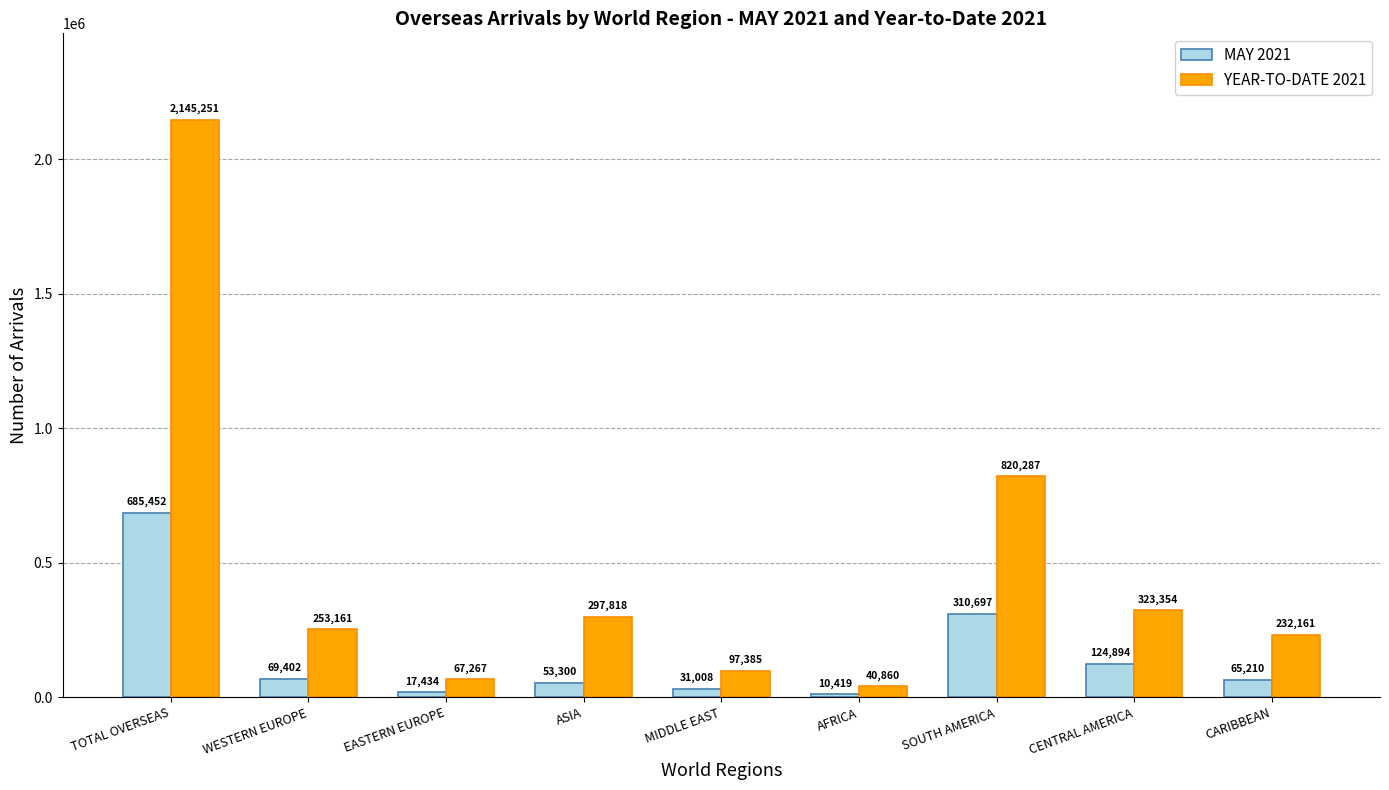

How many distinct data groups are displayed?

2